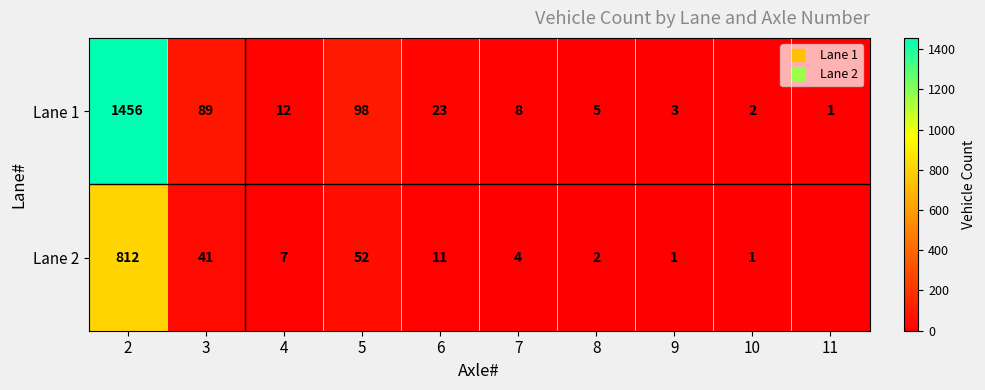

Which series has the largest total across all categories?

Lane 1